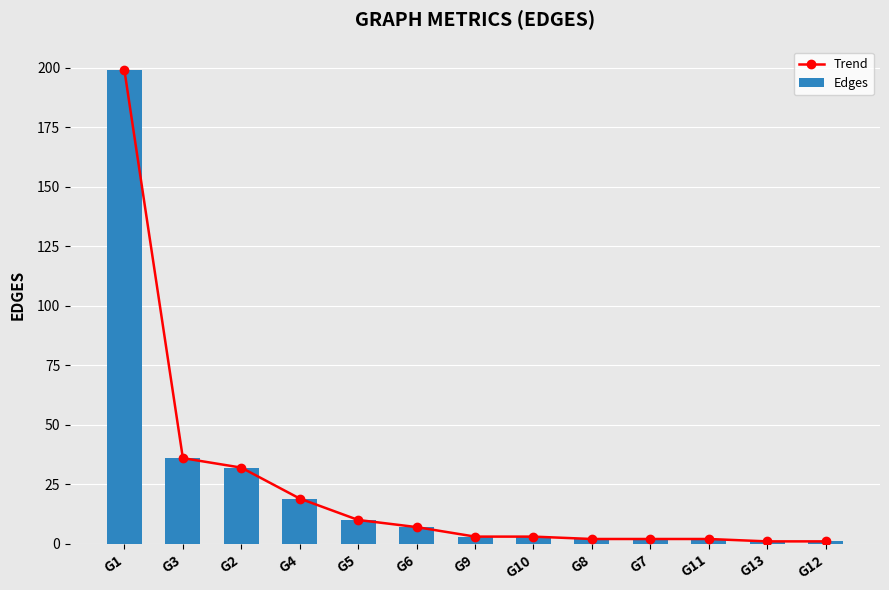

What are all the series names shown in the legend?

Trend, Edges